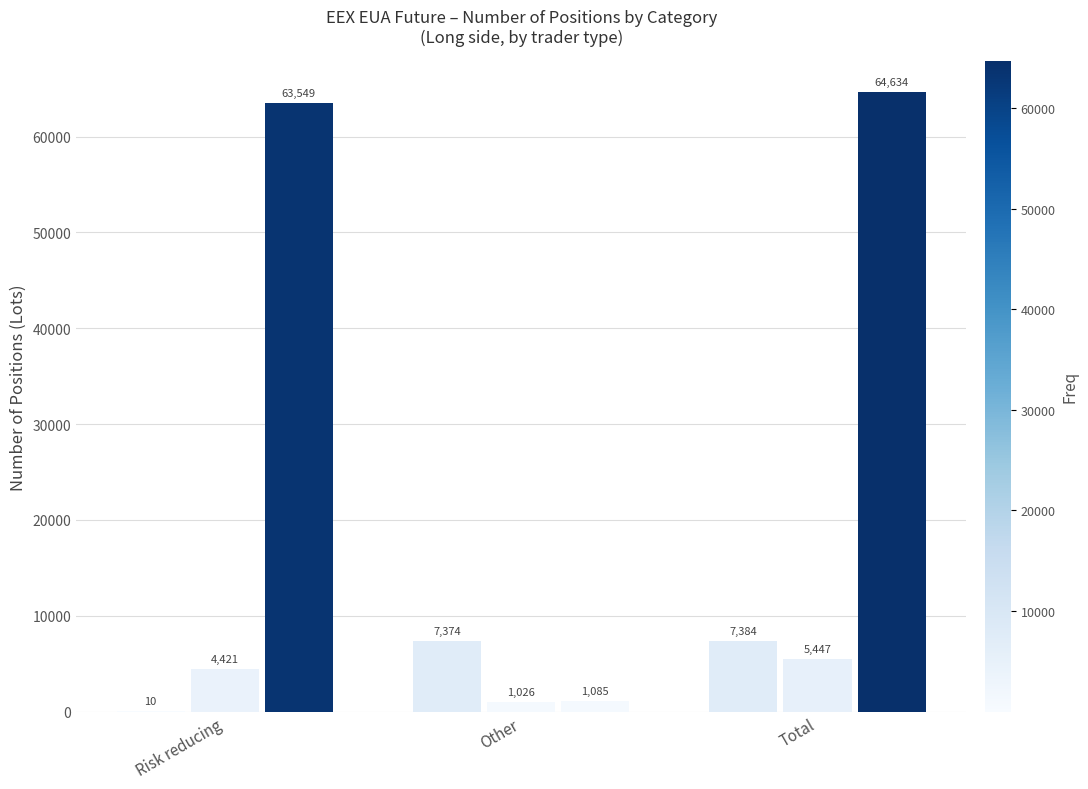

Reading left to right, transcribe all the data shown in this chart.

Investment Firms (Long): Risk reducing=10	Other=7374	Total=7384
Commercial Undertakings (Long): Risk reducing=4421	Other=1026	Total=5447
Operators with compliance (Long): Risk reducing=63549	Other=1085	Total=64634